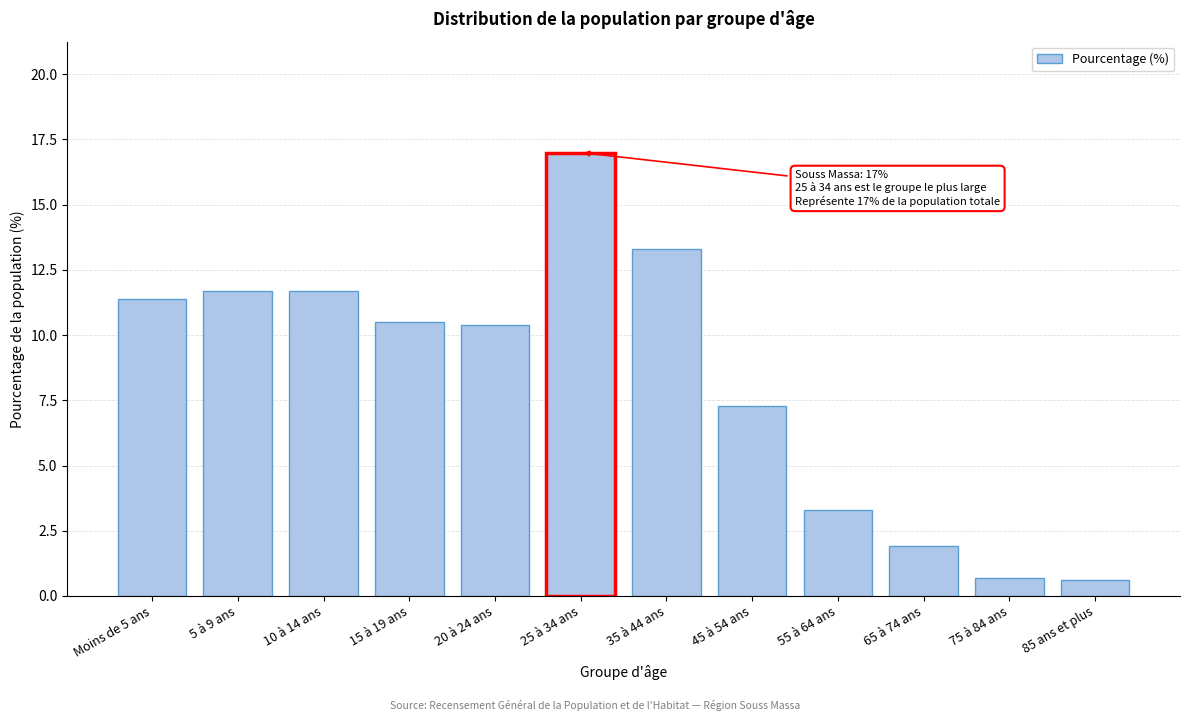

Reading right to left, extract all data points from this chart.

85 ans et plus=0.6	75 à 84 ans=0.7	65 à 74 ans=1.9	55 à 64 ans=3.3	45 à 54 ans=7.3	35 à 44 ans=13.3	25 à 34 ans=17.0	20 à 24 ans=10.4	15 à 19 ans=10.5	10 à 14 ans=11.7	5 à 9 ans=11.7	Moins de 5 ans=11.4